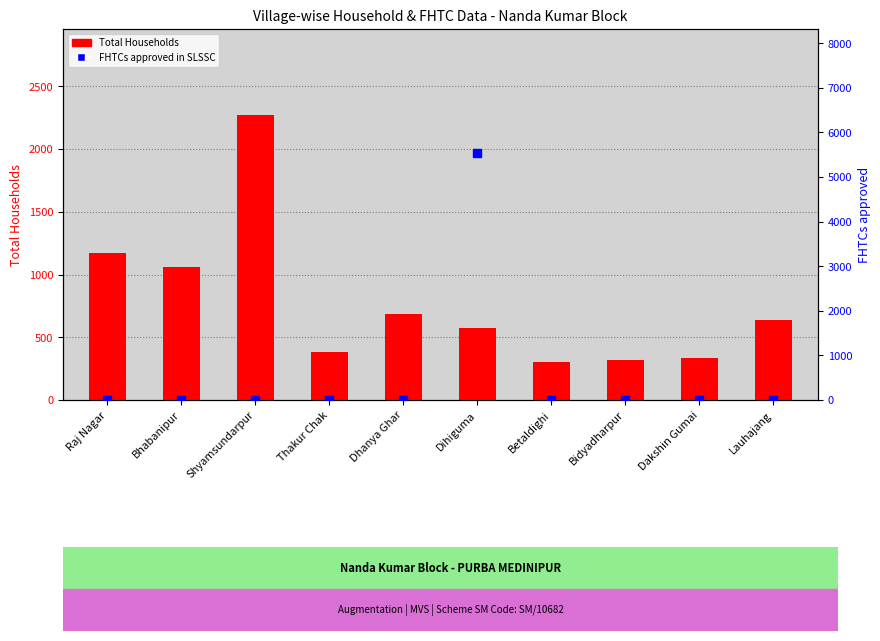

Where is FHTCs approved in SLSSC nearest to the value 2773?

Raj Nagar